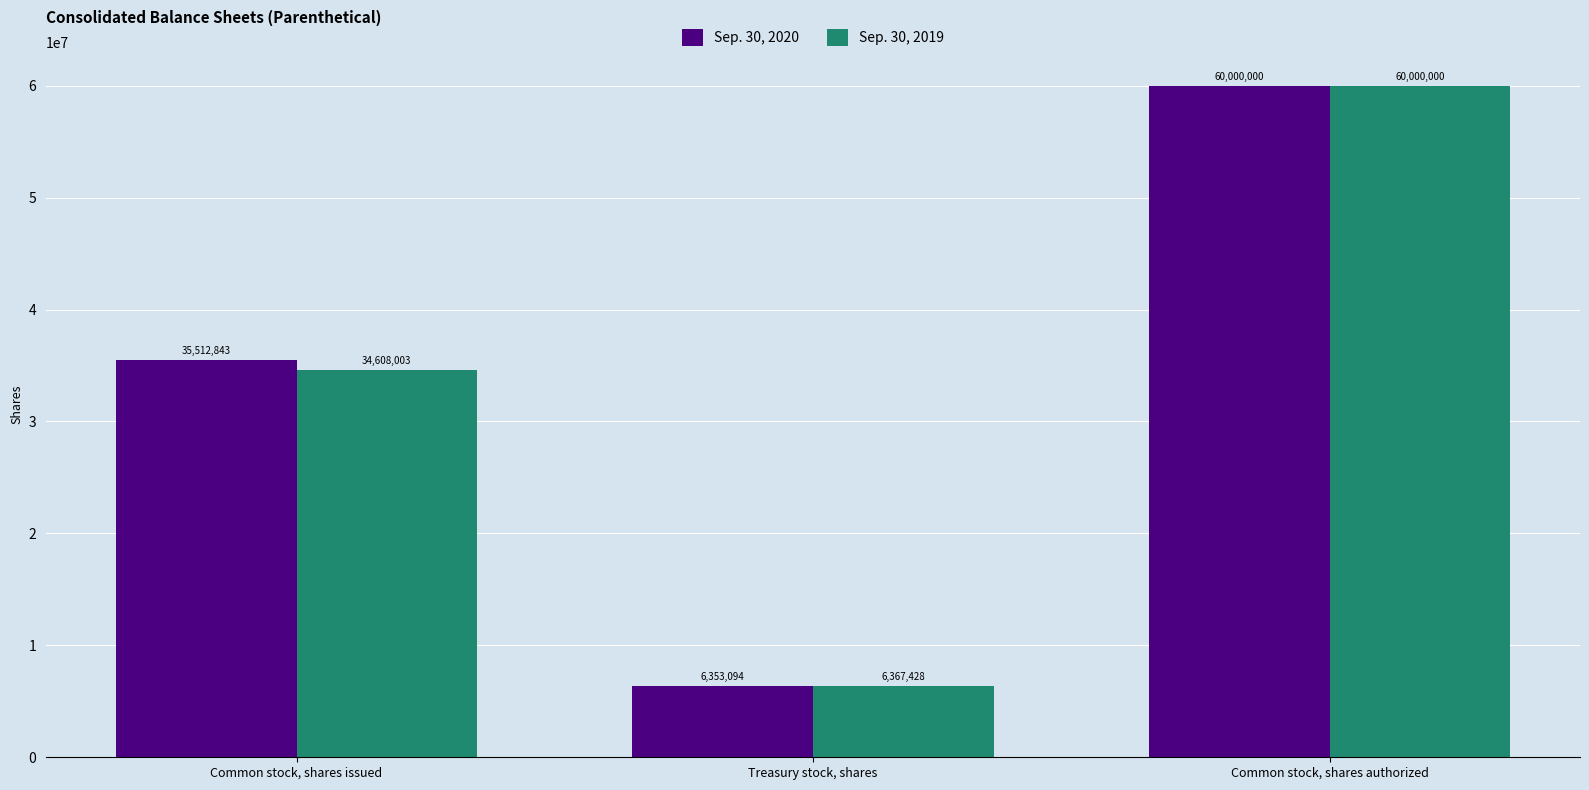

Is it true that Sep. 30, 2020 equals 8365942 at Common stock, shares issued?

False